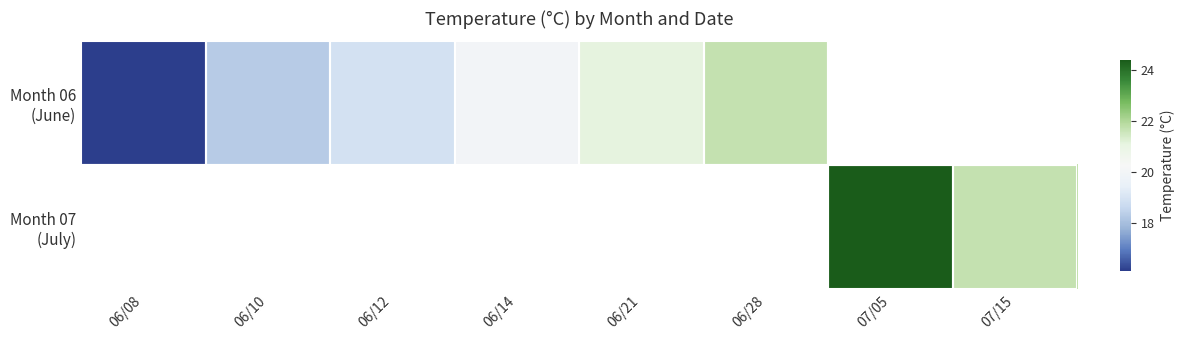

What is the greatest value displayed?

24.4